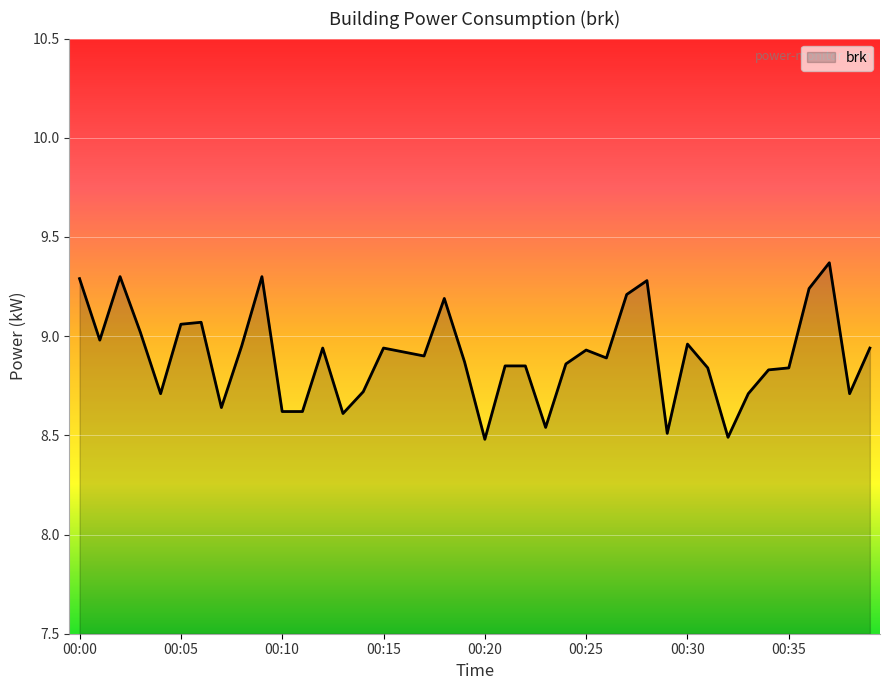

What is the difference between the maximum and minimum values?

0.9